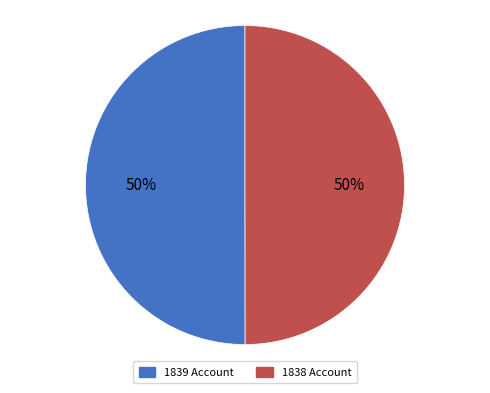

Count the number of slices in the pie.

2